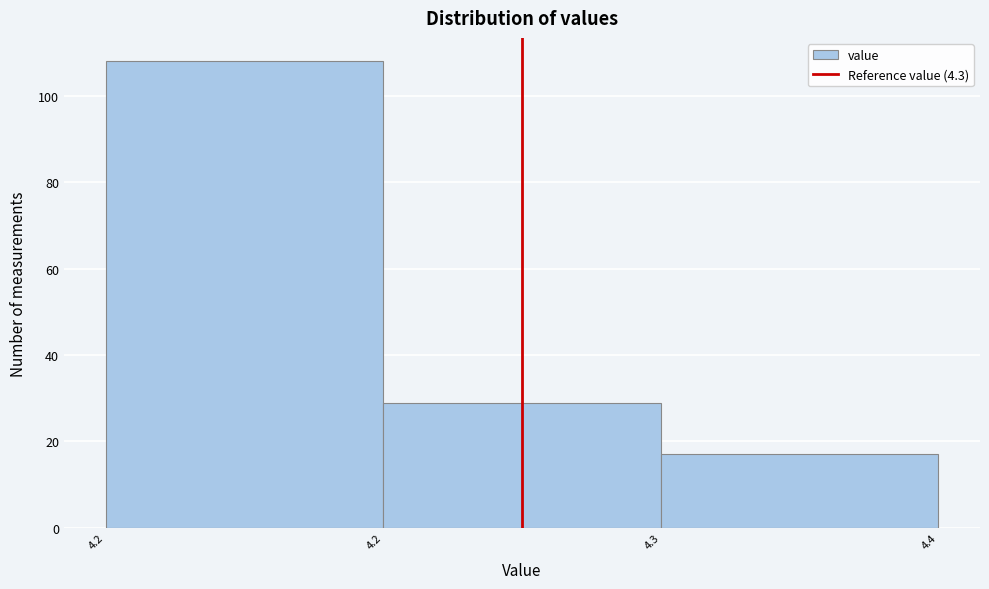

How many series are shown in this chart?

1